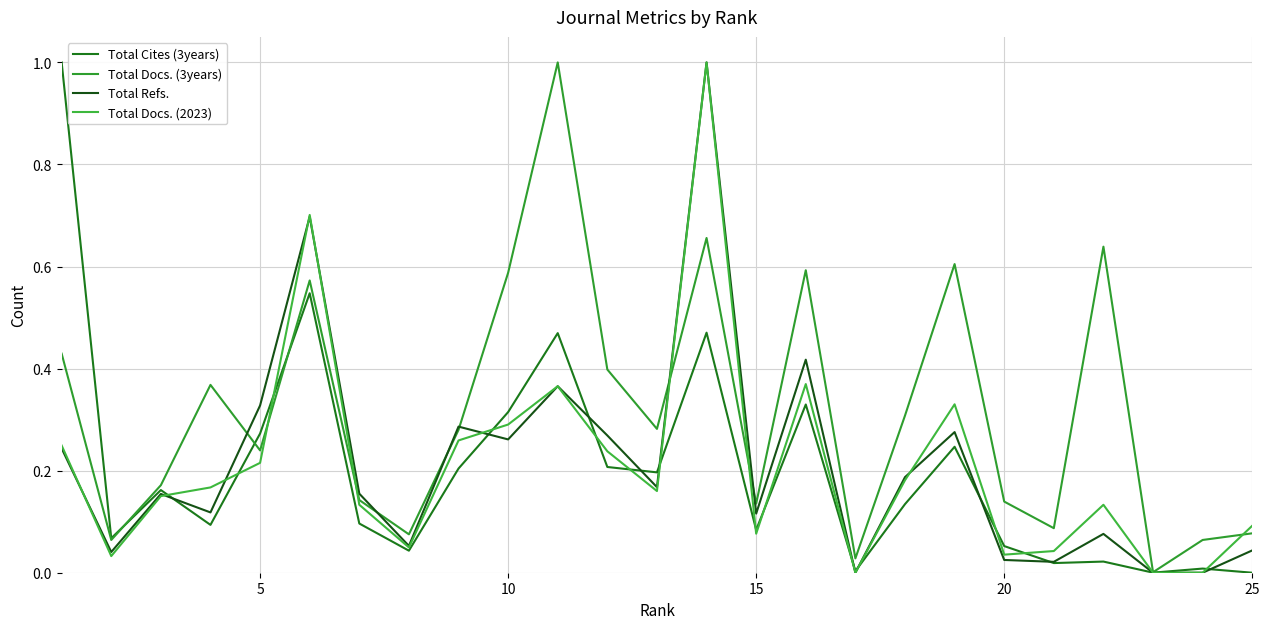

How many lines are shown in the chart?

4